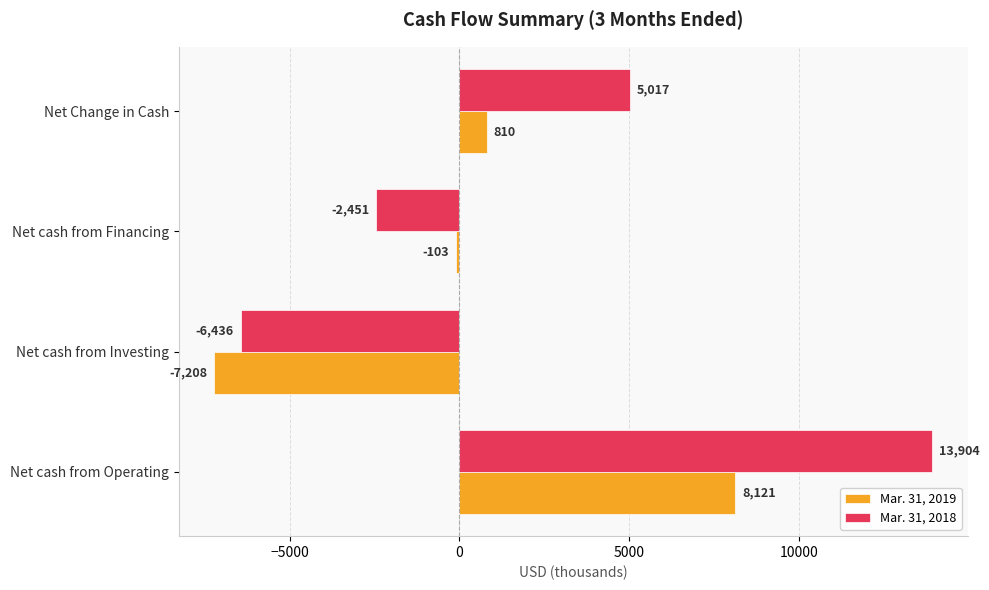

What is the maximum value for Mar. 31, 2018?

13904